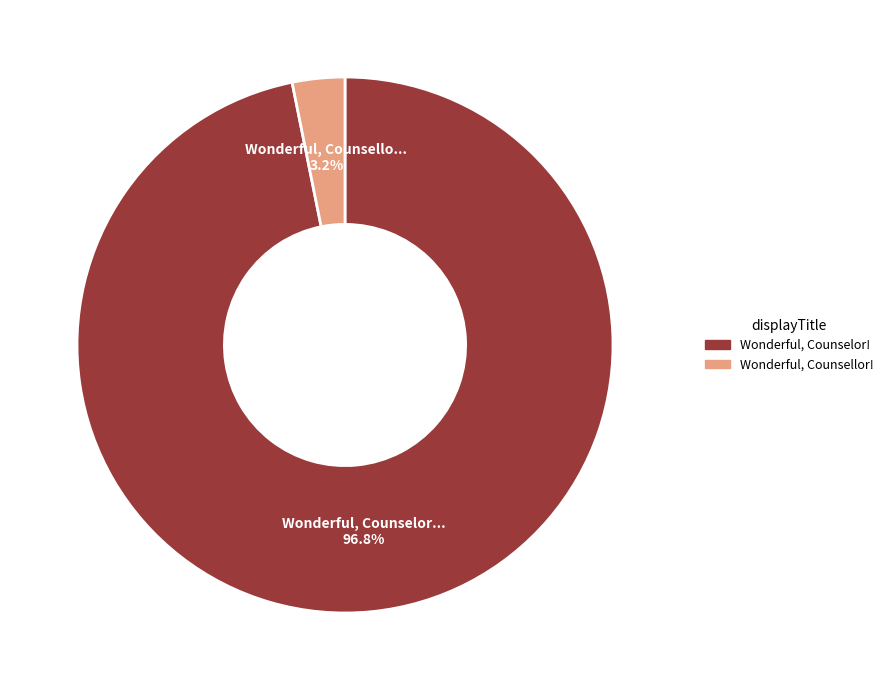

Which slice is the smallest?

Wonderful, Counsellor!